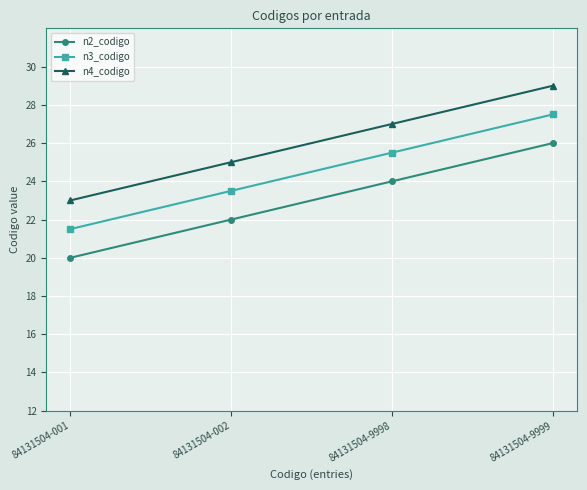

Is the value of n2_codigo at 84131504-9998 greater than the value of n4_codigo at 84131504-9999?

No